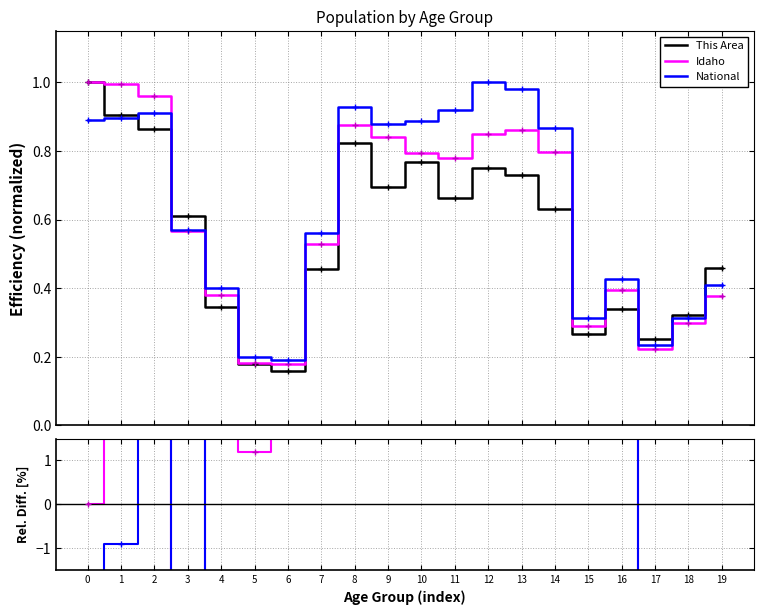

True or false: This Area has more than 2 interior local peaks.

True